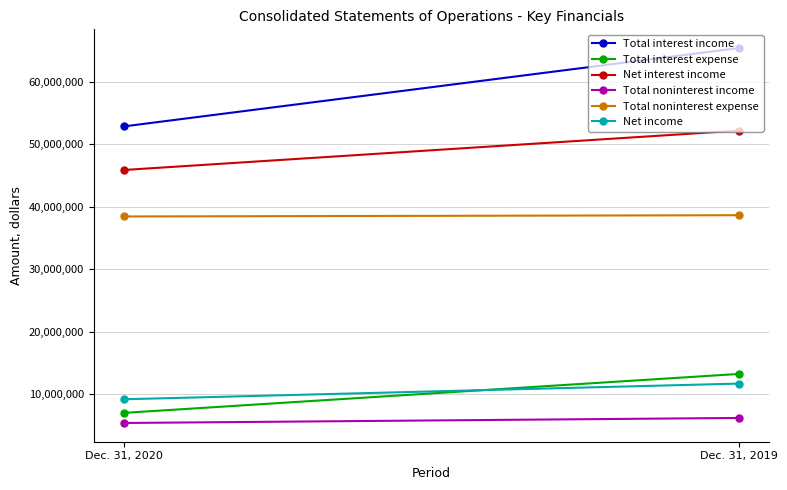

At Dec. 31, 2020, list the series in order from smallest to largest.

Total noninterest income, Total interest expense, Net income, Total noninterest expense, Net interest income, Total interest income